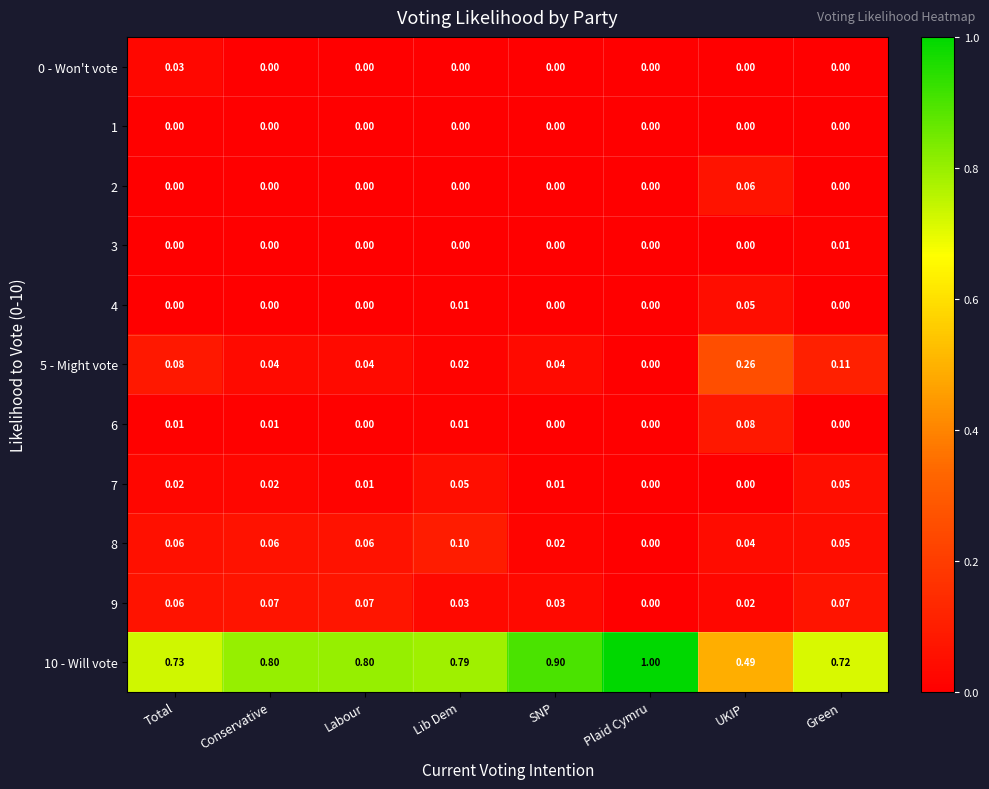

Is the value of 9 at Lib Dem greater than the value of 10 - Will vote at Conservative?

No